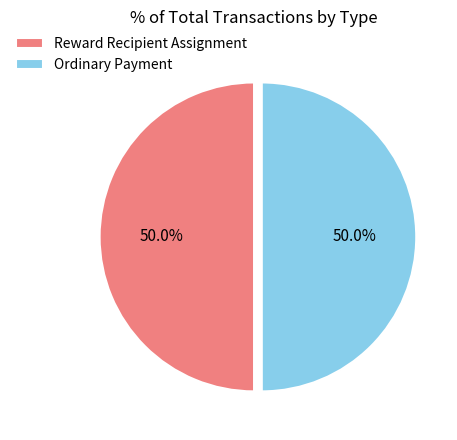

Count the number of slices in the pie.

2